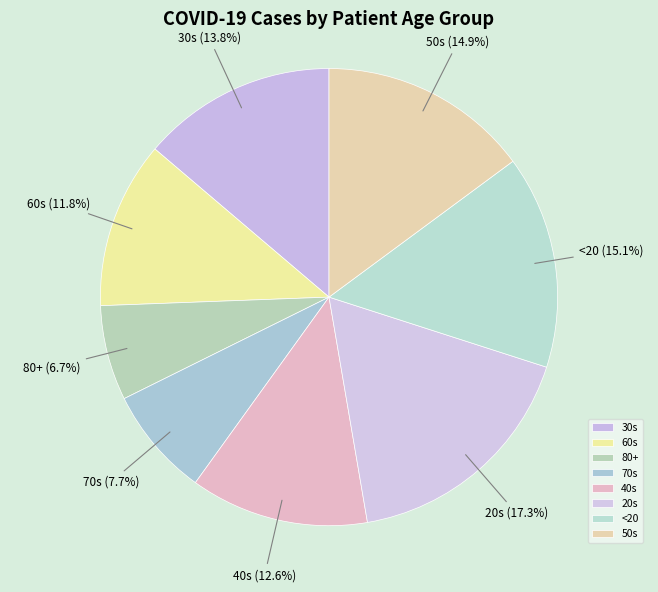

Is there any slice that represents more than half of the pie?

No